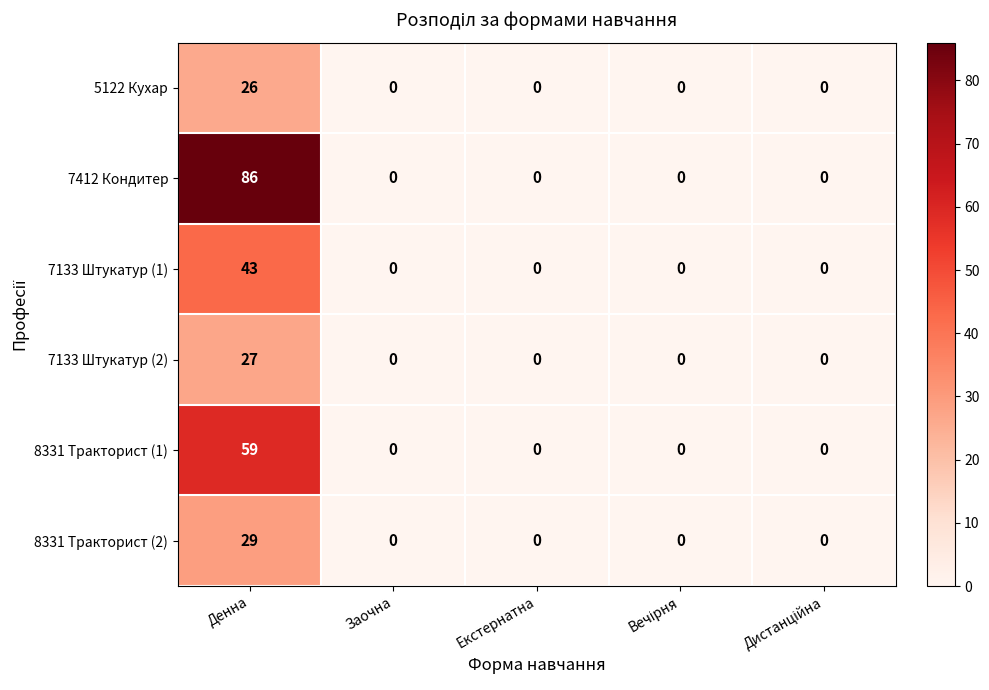

How many categories are shown in the chart?

5